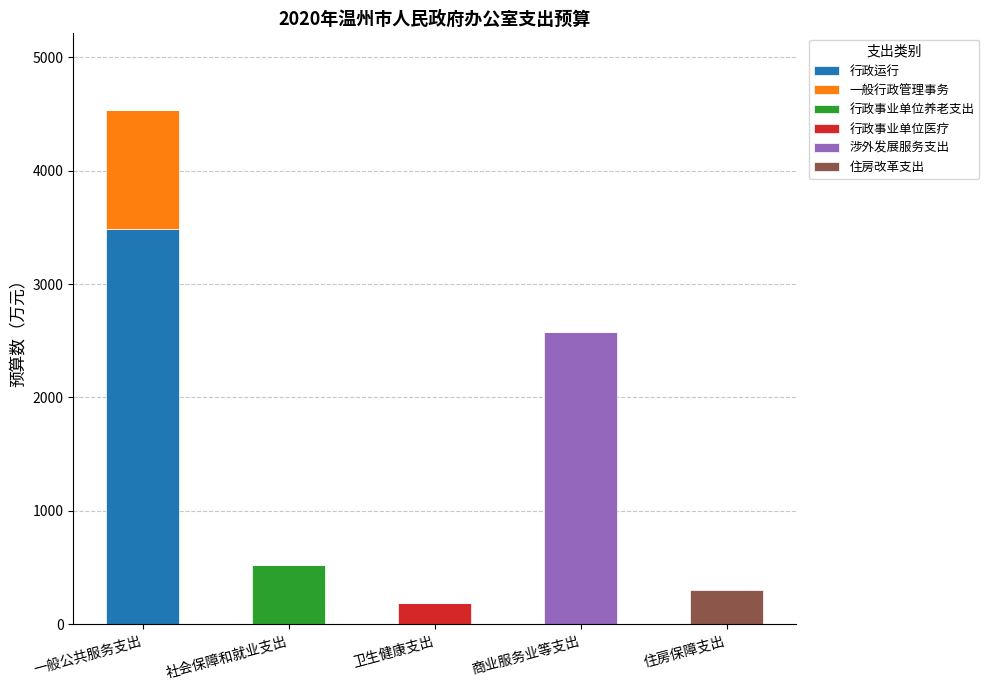

What are all the series names shown in the legend?

行政运行, 一般行政管理事务, 行政事业单位养老支出, 行政事业单位医疗, 涉外发展服务支出, 住房改革支出